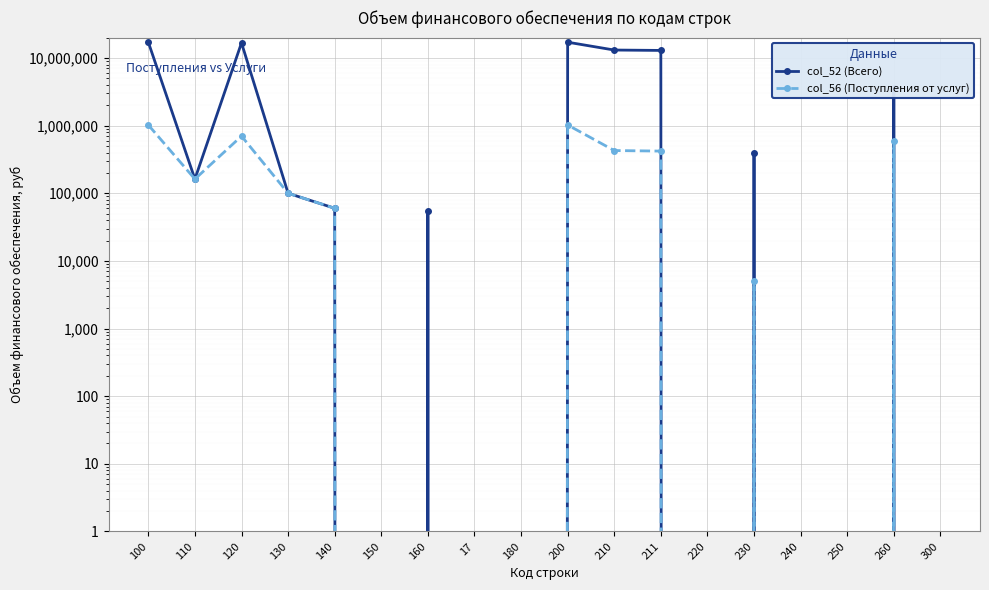

Reading left to right, what are all the values shown in this chart?

col_52 (Всего): 17107042	162000	16730180	100000	60000	0	54862	0	0	17107042	13098965	12927983	0	396240	0	0	3611837	0
col_56 (Поступления от услуг): 1022000	162000	700000	100000	60000	0	0	0	0	1022000	428000	420000	0	5000	0	0	589000	0